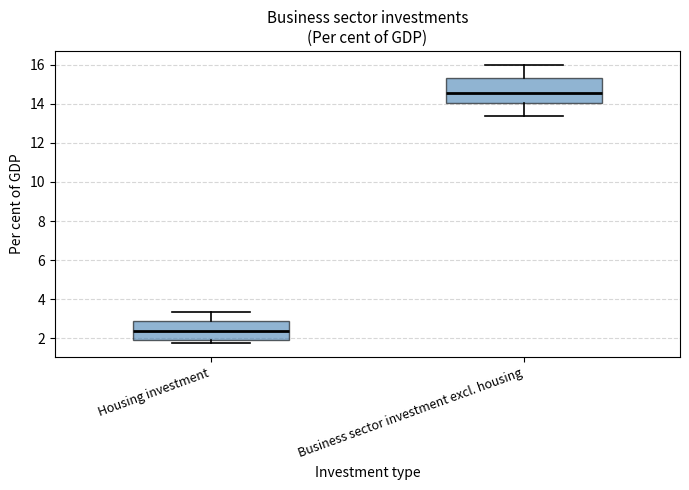

Reading left to right, read every box against the y-axis: the position of its median line, the range the box covers, and the ends of its whiskers. The values are not printed on the chart, so give them approximately, as read against the axis.

Housing investment: median 2.4, box 1.8 to 3.0, whiskers 1.8 (just below the box's lower edge) to 3.4
Business sector investment excl. housing: median 14.6, box 14.0 to 15.4, whiskers 13.4 to 16.0